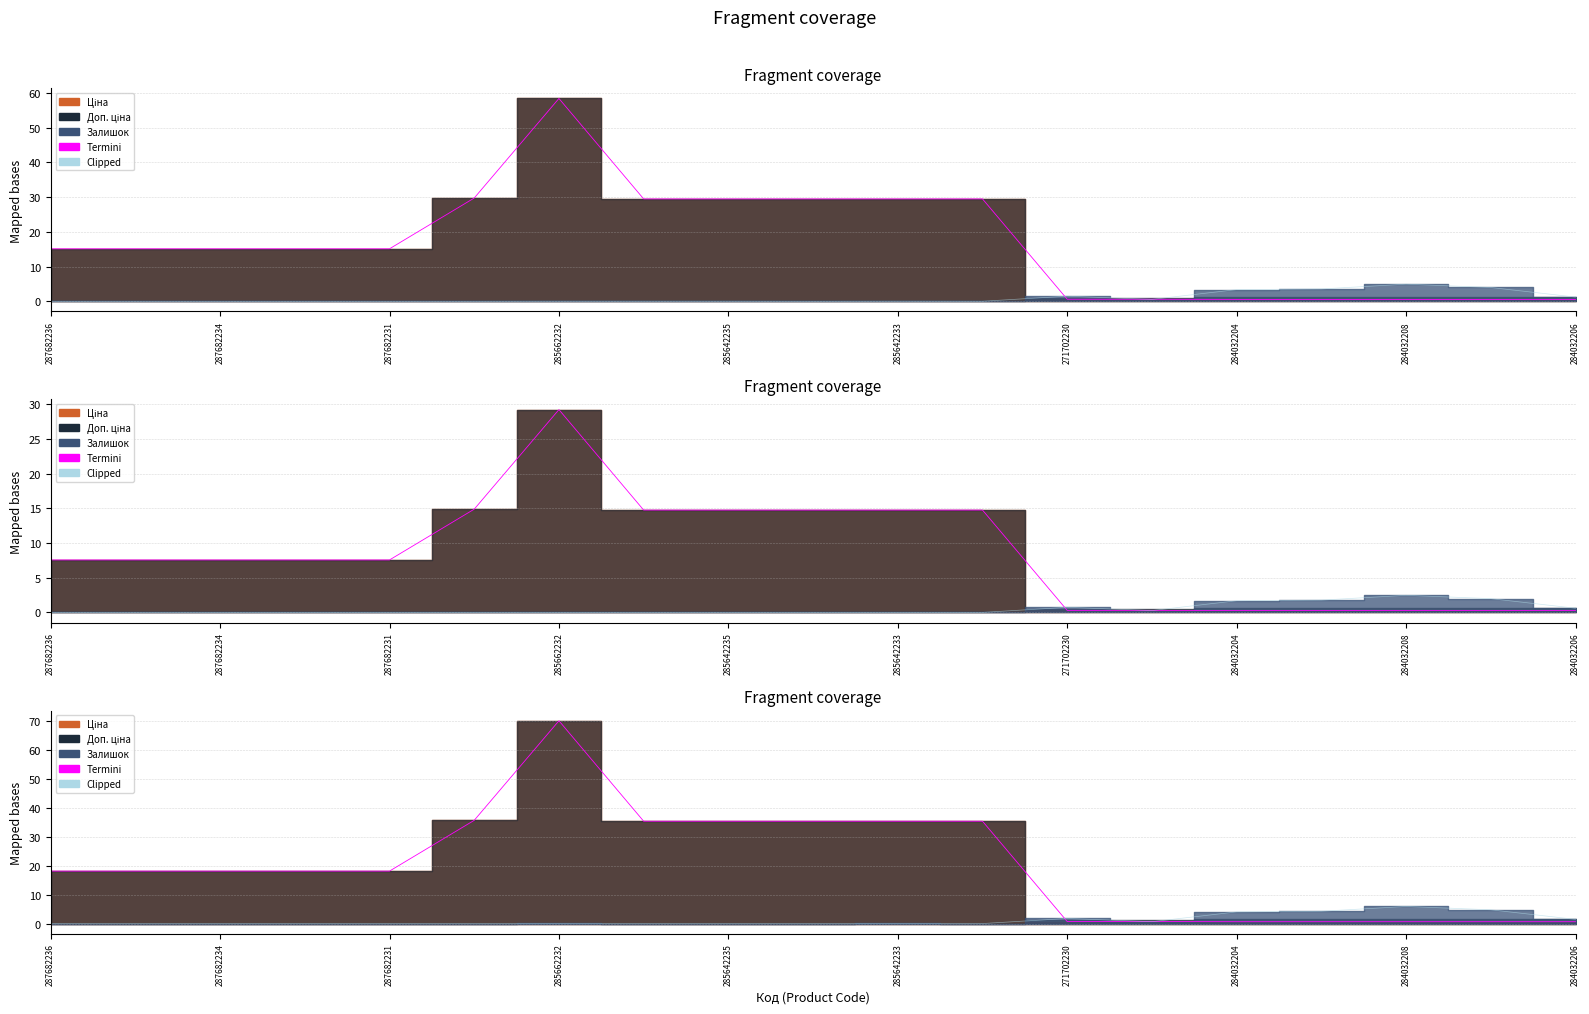

Between 287682236 and 284032206, which series saw the biggest shift?

Ціна